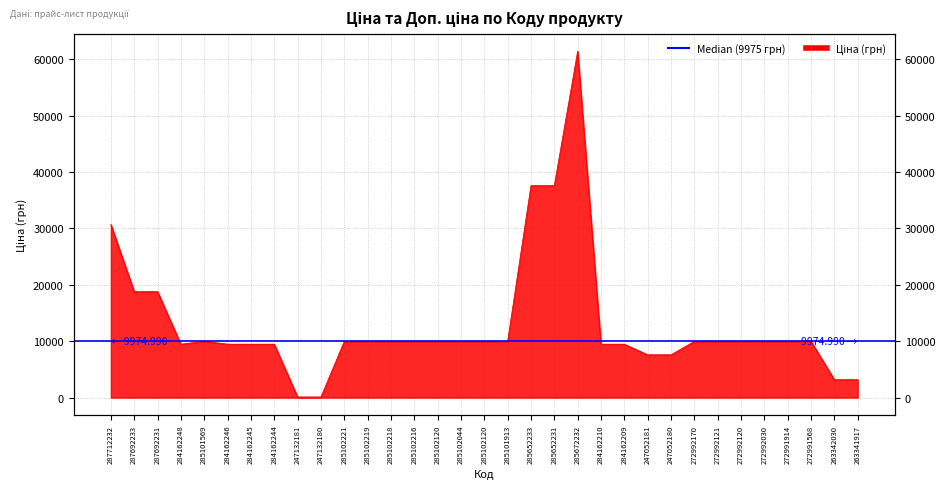

Reading left to right, extract all data points from this chart.

287712232=30717.1	287692233=18796.8	287692231=18796.8	284162248=9480.1	285101569=9975.0	284162246=9480.1	284162245=9480.1	284162244=9480.1	247132181=114.1	247132180=114.1	285102221=9975.0	285102219=9975.0	285102218=9975.0	285102216=9975.0	285102120=9975.0	285102044=9975.0	285102120=9975.0	285101913=9975.0	285652233=37593.6	285652231=37593.6	285672232=61434.3	284162210=9480.1	284162209=9480.1	247052181=7596.5	247052180=7596.5	272992170=9975.0	272992121=9975.0	272992120=9975.0	272992030=9975.0	272991914=9975.0	272991568=9975.0	263342030=3179.6	263341917=3179.6